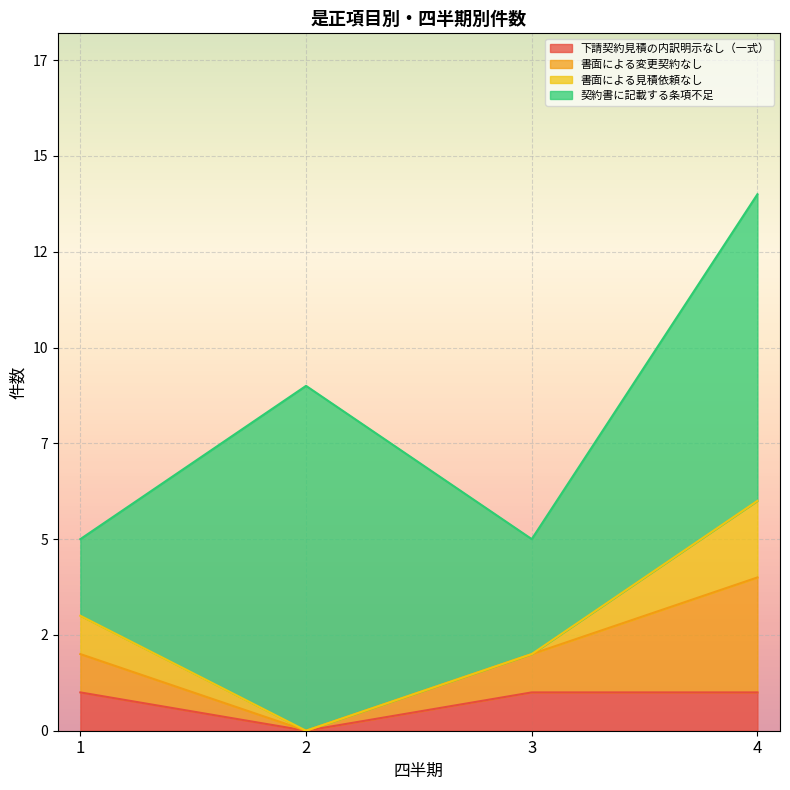

True or false: 下請契約見積の内訳明示なし（一式） and 書面による変更契約なし intersect in this chart.

False